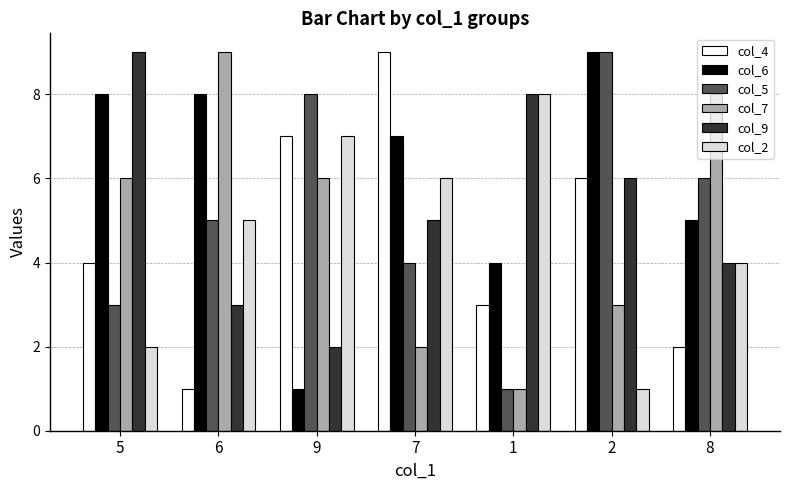

Reading left to right, what are all the values shown in this chart?

col_4: 5=4	6=1	9=7	7=9	1=3	2=6	8=2
col_6: 5=8	6=8	9=1	7=7	1=4	2=9	8=5
col_5: 5=3	6=5	9=8	7=4	1=1	2=9	8=6
col_7: 5=6	6=9	9=6	7=2	1=1	2=3	8=8
col_9: 5=9	6=3	9=2	7=5	1=8	2=6	8=4
col_2: 5=2	6=5	9=7	7=6	1=8	2=1	8=4